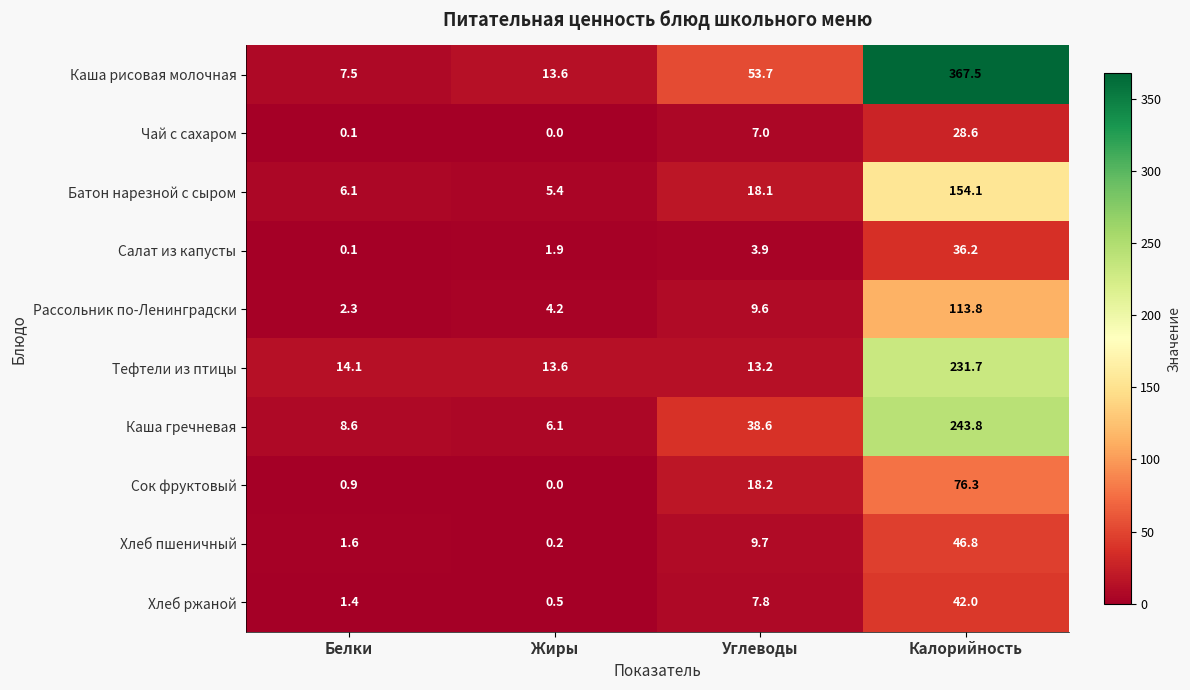

What is the maximum value shown in the chart?

367.5